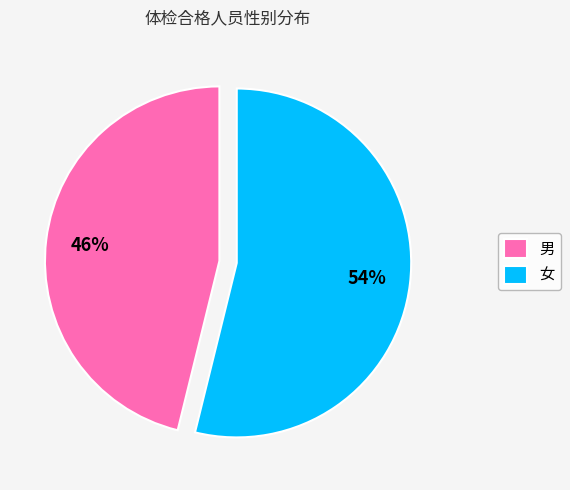

Rank the categories by value from highest to lowest.

女, 男